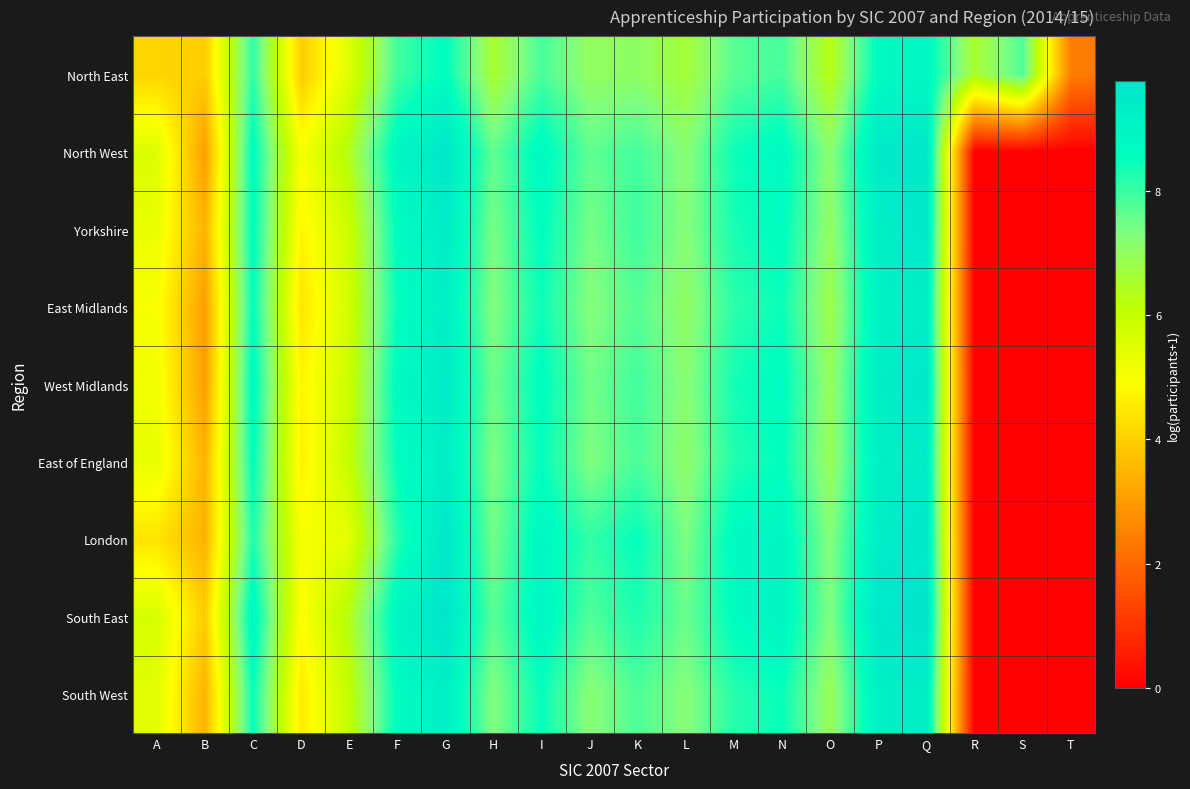

Reading left to right, what are all the values shown in this chart?

North East: A=4.1	B=3.9	C=8.1	D=3.9	E=5.5	F=7.9	G=8.6	H=6.5	I=7.9	J=7.0	K=7.1	L=6.6	M=7.7	N=7.9	O=6.3	P=8.7	Q=8.8	R=6.5	S=7.8	T=2.4
North West: A=5.6	B=3.0	C=8.7	D=5.0	E=6.4	F=8.9	G=9.6	H=7.6	I=8.8	J=7.6	K=7.9	L=7.2	M=8.4	N=8.8	O=7.1	P=9.5	Q=9.6	R=0.0	S=0.0	T=0.0
Yorkshire: A=5.3	B=3.4	C=8.6	D=4.7	E=5.9	F=8.6	G=9.4	H=7.4	I=8.6	J=7.4	K=7.9	L=7.2	M=8.3	N=8.6	O=7.0	P=9.3	Q=9.5	R=0.0	S=0.0	T=0.0
East Midlands: A=5.0	B=3.0	C=8.5	D=4.4	E=5.7	F=8.5	G=9.2	H=7.3	I=8.4	J=7.2	K=7.7	L=7.0	M=8.1	N=8.4	O=6.8	P=9.1	Q=9.3	R=0.0	S=0.0	T=0.0
West Midlands: A=5.1	B=3.0	C=8.7	D=4.7	E=5.9	F=8.7	G=9.4	H=7.5	I=8.6	J=7.4	K=7.9	L=7.2	M=8.3	N=8.7	O=6.9	P=9.3	Q=9.5	R=0.0	S=0.0	T=0.0
East of England: A=5.3	B=3.4	C=8.6	D=4.6	E=6.0	F=8.5	G=9.3	H=7.3	I=8.5	J=7.3	K=7.8	L=7.1	M=8.2	N=8.6	O=6.9	P=9.2	Q=9.4	R=0.0	S=0.0	T=0.0
London: A=4.4	B=3.4	C=8.3	D=5.0	E=5.4	F=8.2	G=9.6	H=7.4	I=8.9	J=8.1	K=8.5	L=7.3	M=8.7	N=8.9	O=7.2	P=9.3	Q=9.6	R=0.0	S=0.0	T=0.0
South East: A=5.6	B=3.9	C=8.9	D=4.9	E=6.3	F=8.9	G=9.7	H=7.7	I=8.9	J=7.8	K=8.3	L=7.5	M=8.6	N=8.9	O=7.3	P=9.6	Q=9.8	R=0.0	S=0.0	T=0.0
South West: A=5.4	B=3.4	C=8.5	D=4.5	E=6.0	F=8.6	G=9.2	H=7.3	I=8.5	J=7.2	K=7.8	L=7.2	M=8.2	N=8.5	O=6.9	P=9.2	Q=9.3	R=0.0	S=0.0	T=0.0